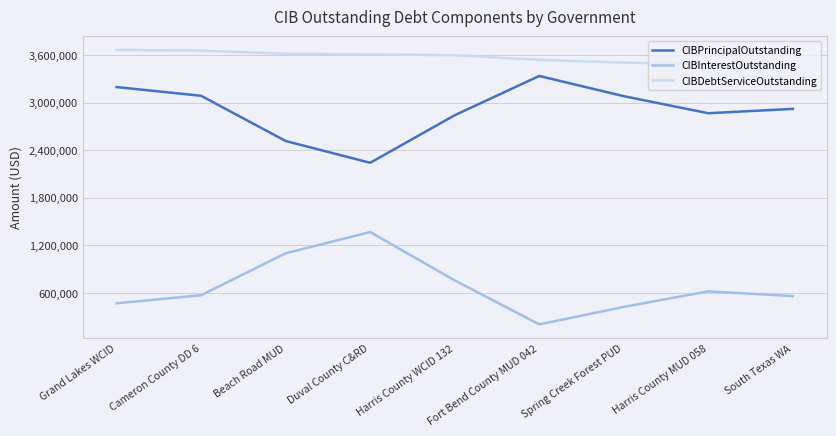

List the series in order of their overall mean, lowest first.

CIBInterestOutstanding, CIBPrincipalOutstanding, CIBDebtServiceOutstanding